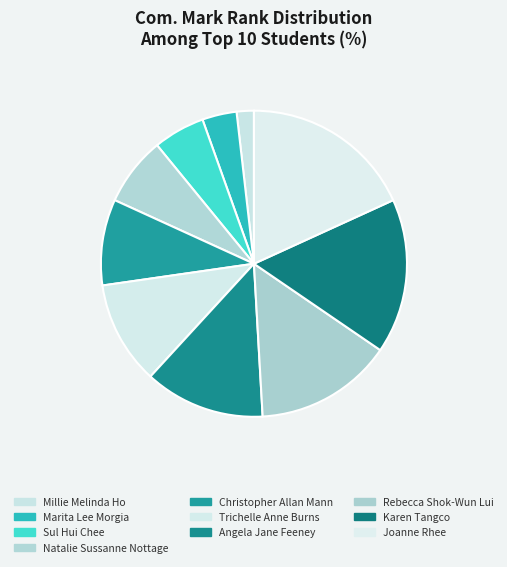

Count the number of slices in the pie.

10